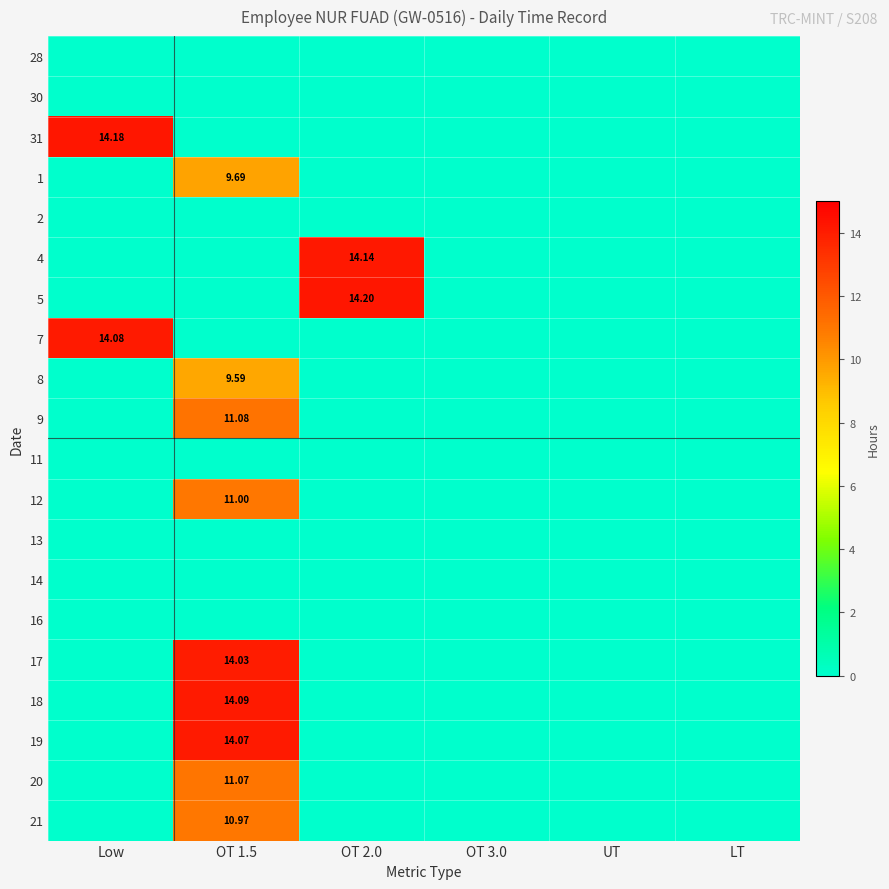

Which category has the highest value in the 1 series?

OT 1.5